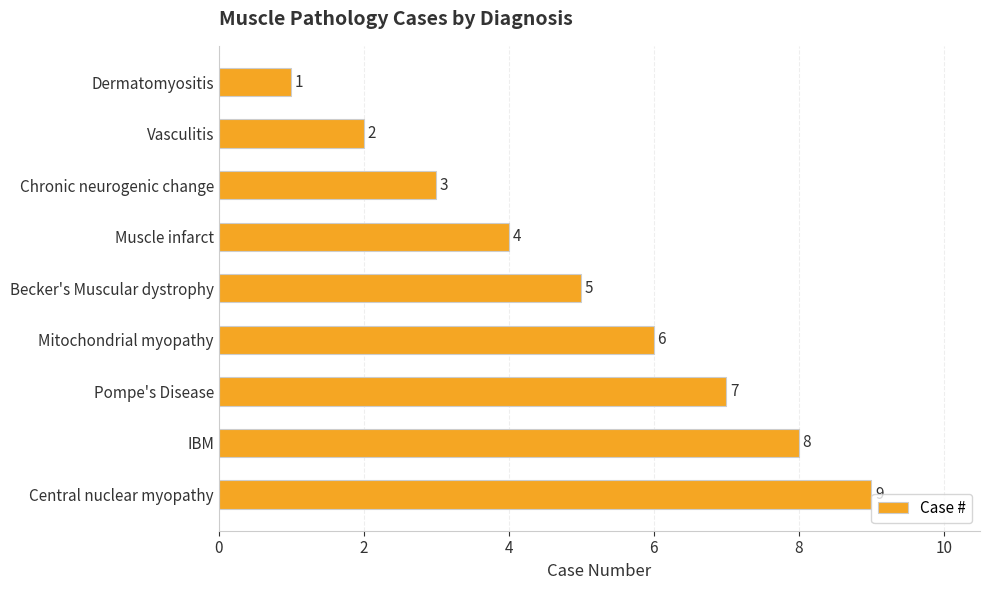

The chart shows a value of 9 at Becker's Muscular dystrophy. True or false?

False